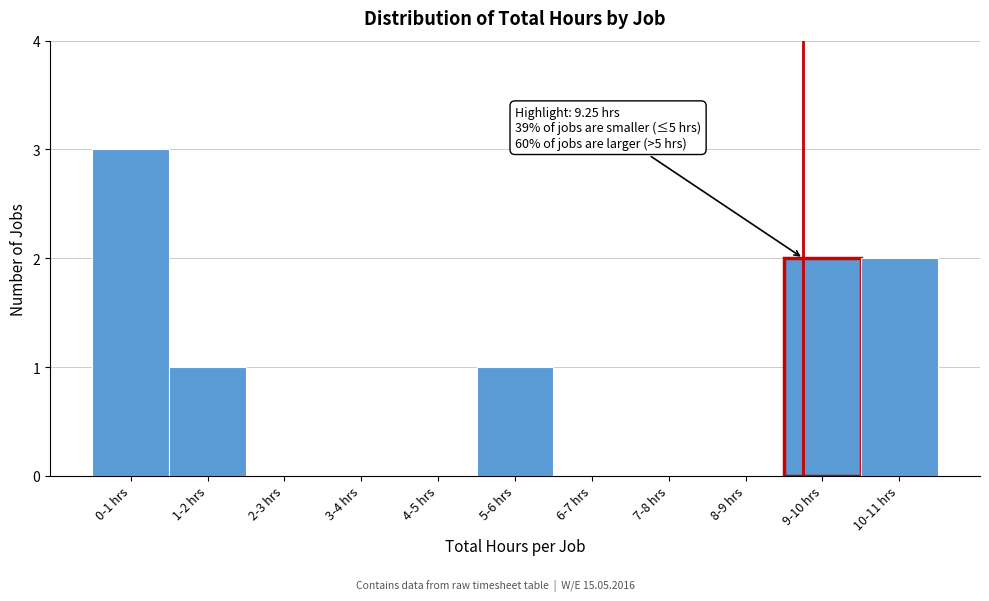

Reading left to right, extract all data points from this chart.

0-1 hrs=3	1-2 hrs=1	2-3 hrs=0	3-4 hrs=0	4-5 hrs=0	5-6 hrs=1	6-7 hrs=0	7-8 hrs=0	8-9 hrs=0	9-10 hrs=2	10-11 hrs=2